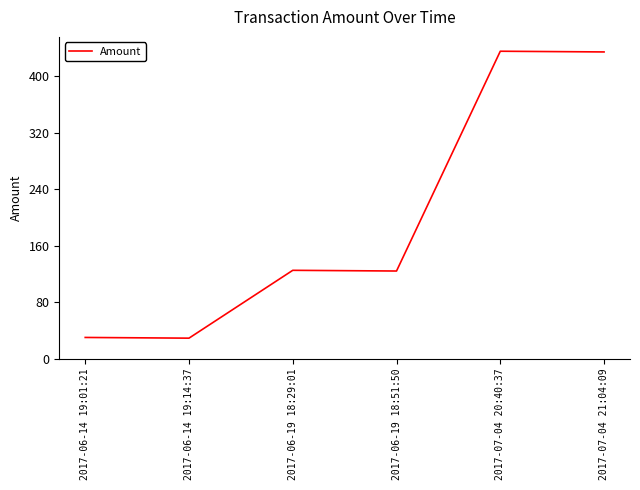

What is the smallest value displayed?

29